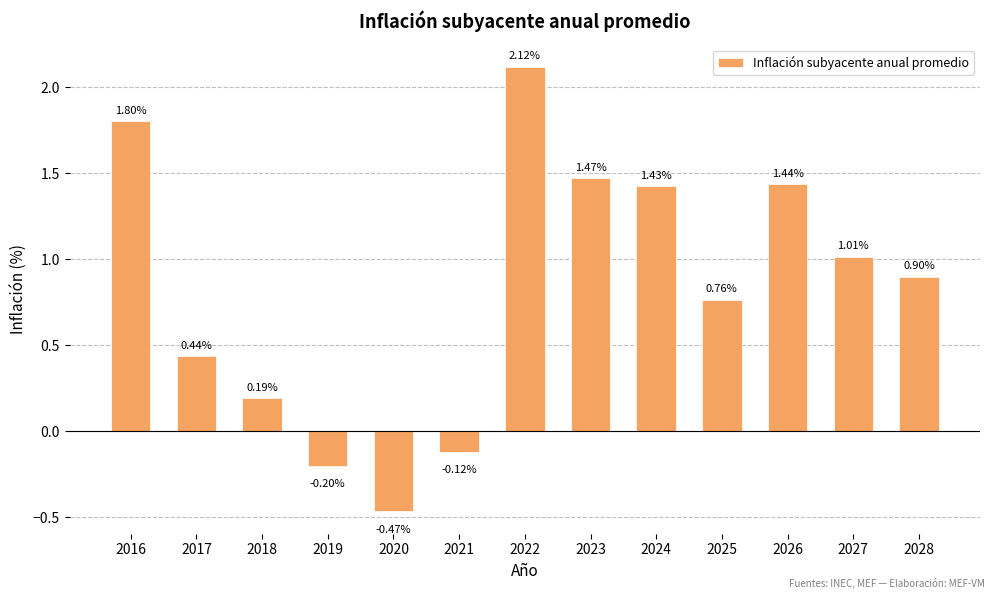

List the labels in order of value, largest first.

2022, 2016, 2023, 2026, 2024, 2027, 2028, 2025, 2017, 2018, 2021, 2019, 2020